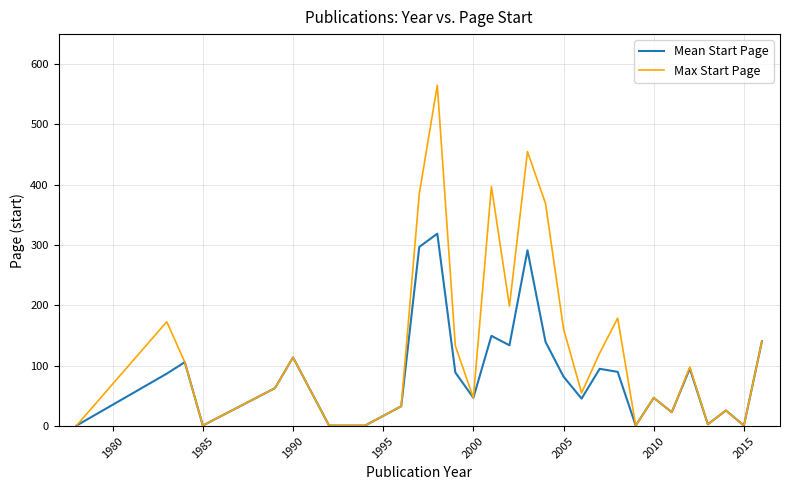

Which series has the largest range (max minus min)?

Max Start Page